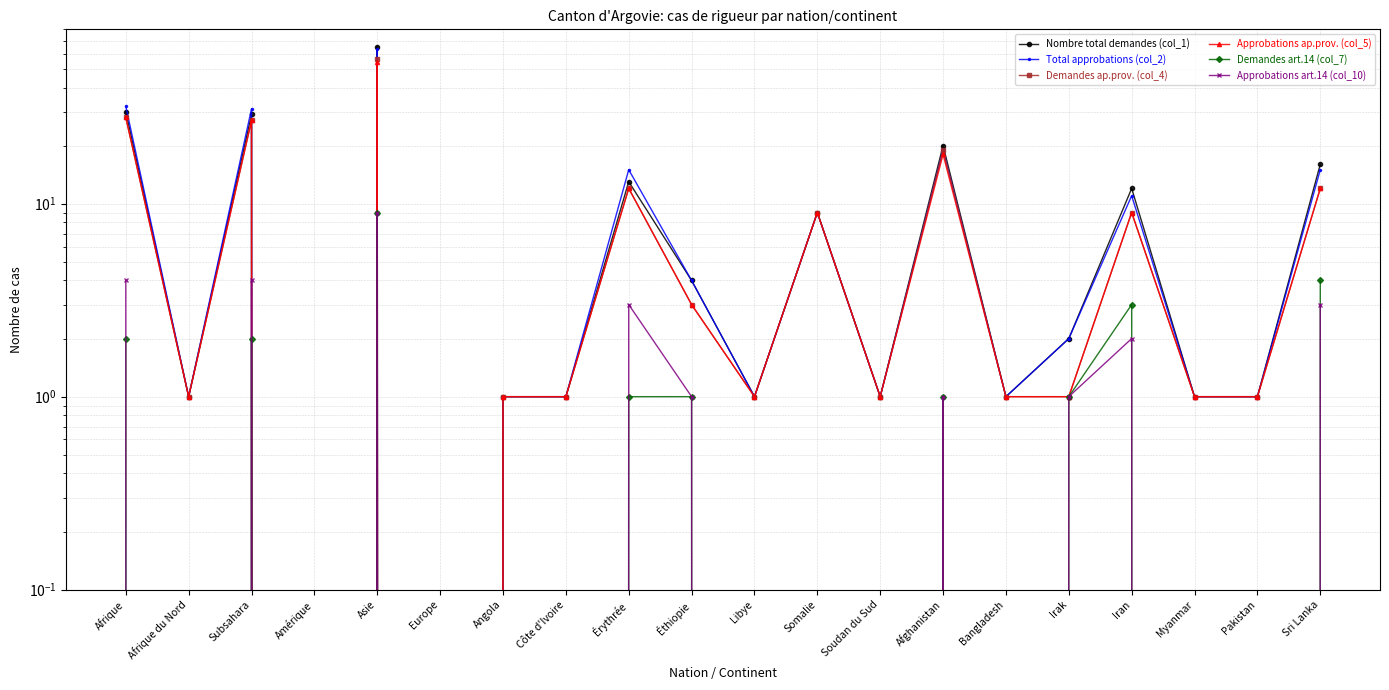

What is the maximum value shown in the chart?

65